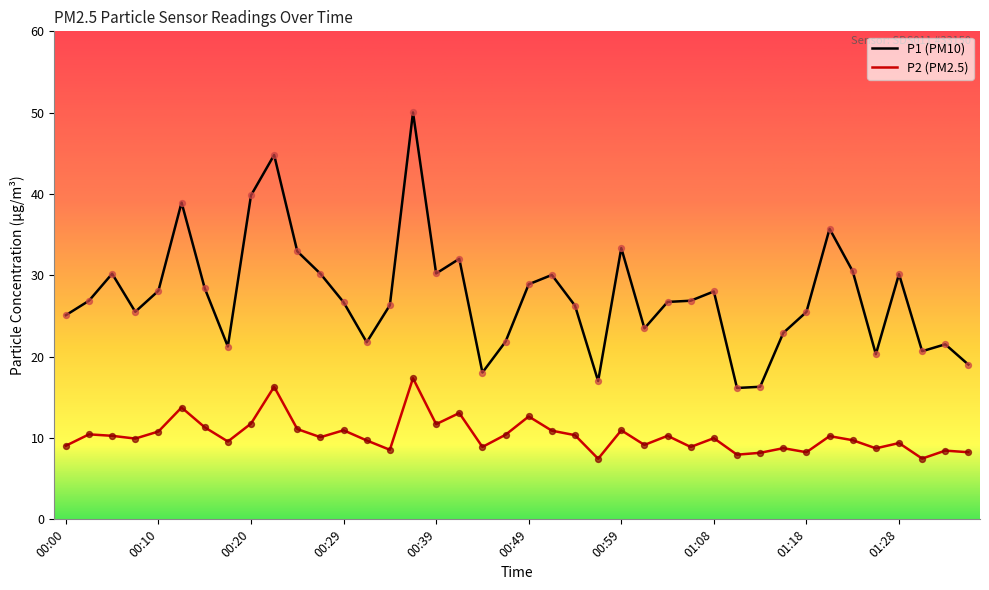

Which series has the largest total across all categories?

P1 (PM10)